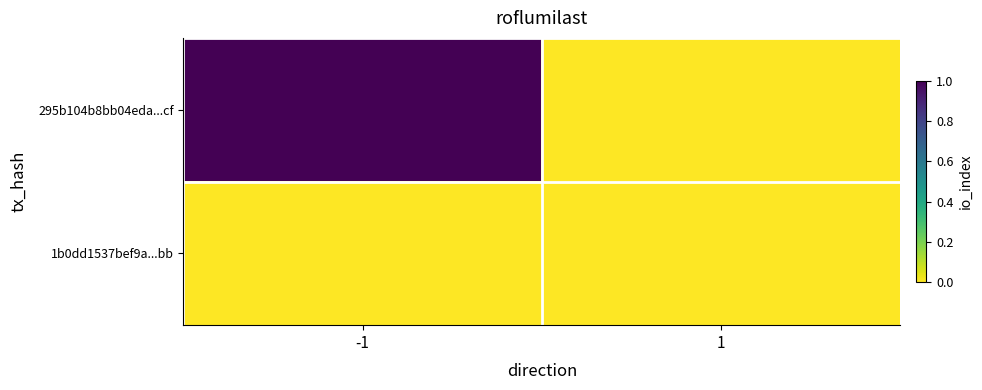

Reading right to left, extract all data points from this chart.

295b104b8bb04eda...cf: 1=0	-1=1
1b0dd1537bef9a...bb: 1=0	-1=0